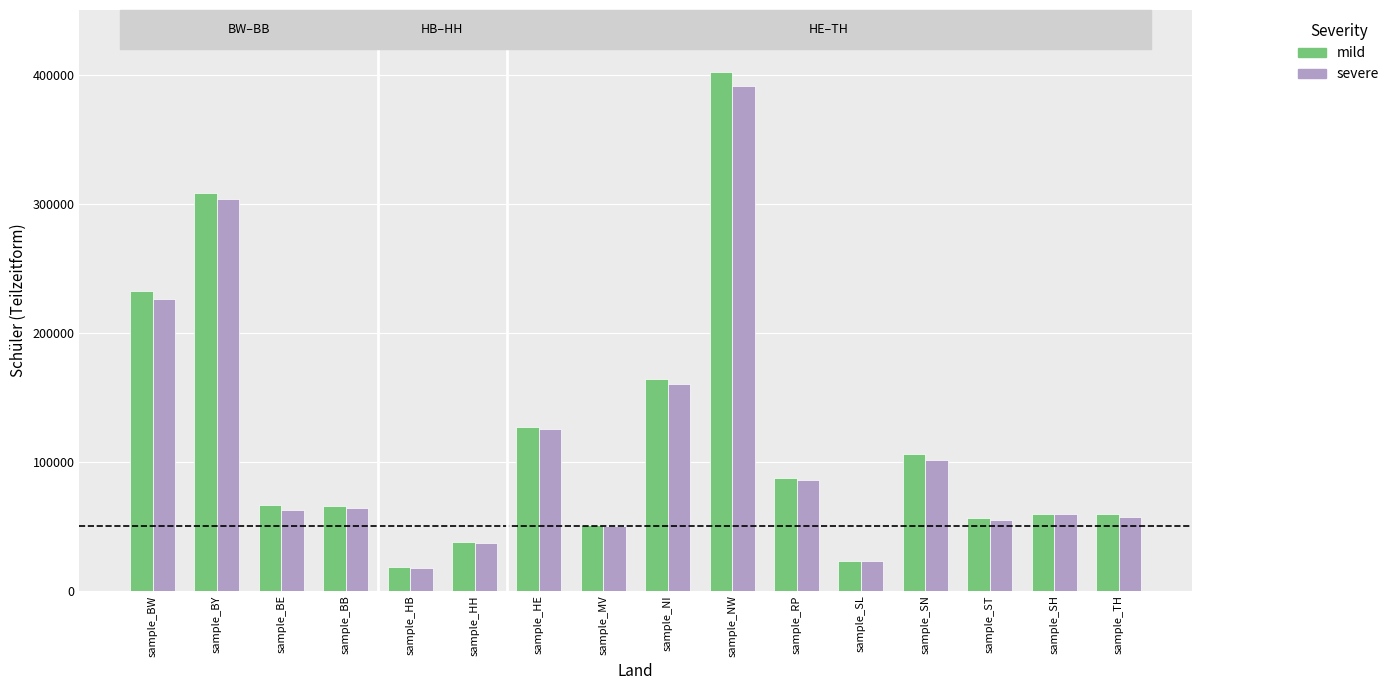

Count the number of data series in this chart.

2